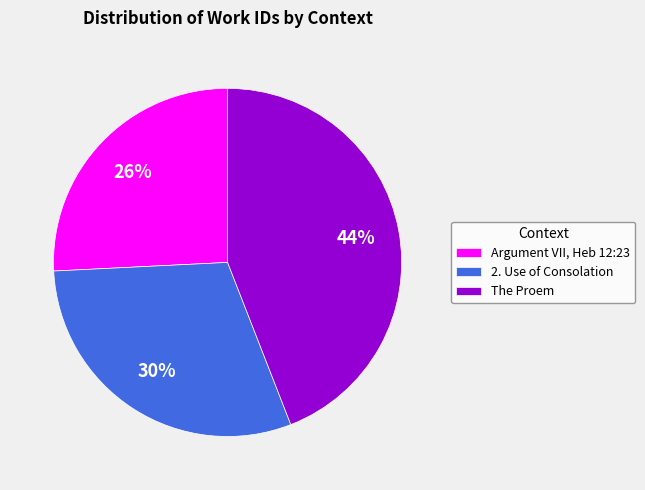

To the nearest percent, what percentage of the pie is The Proem?

44%